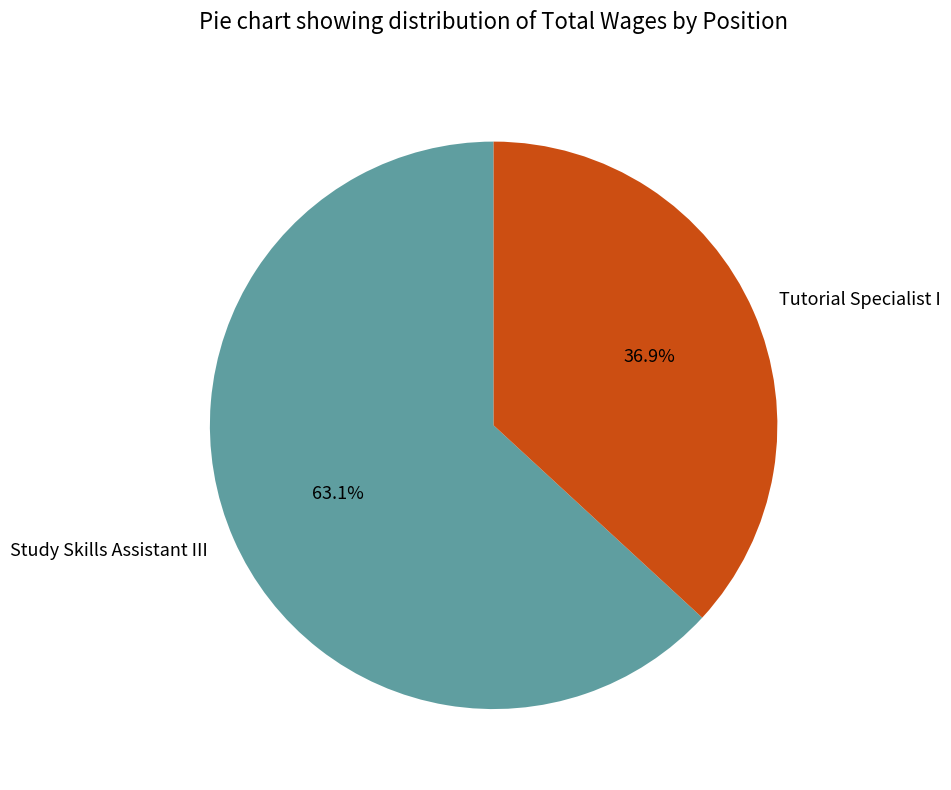

Which has a higher value, Study Skills Assistant III or Tutorial Specialist I?

Study Skills Assistant III